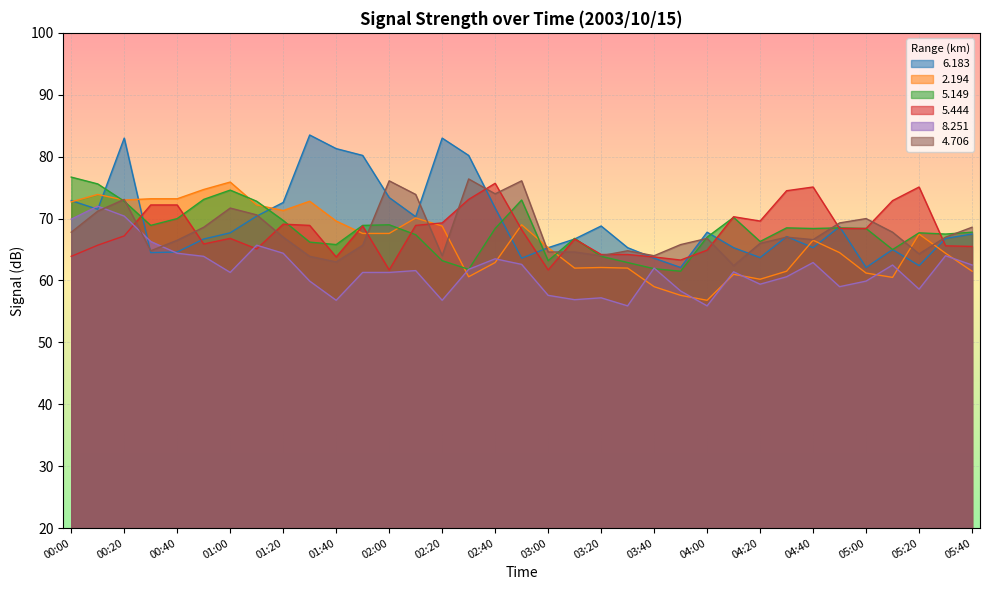

What is the smallest value displayed?

55.9